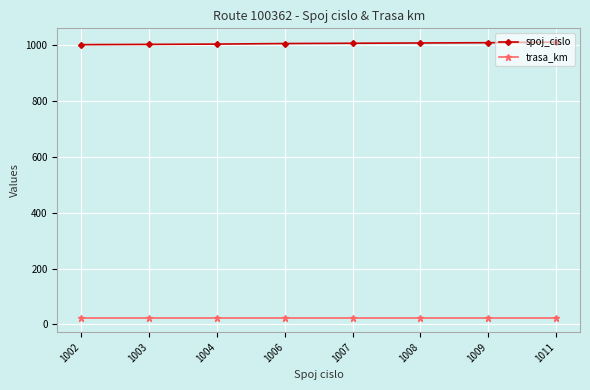

What is the smallest value displayed?

22